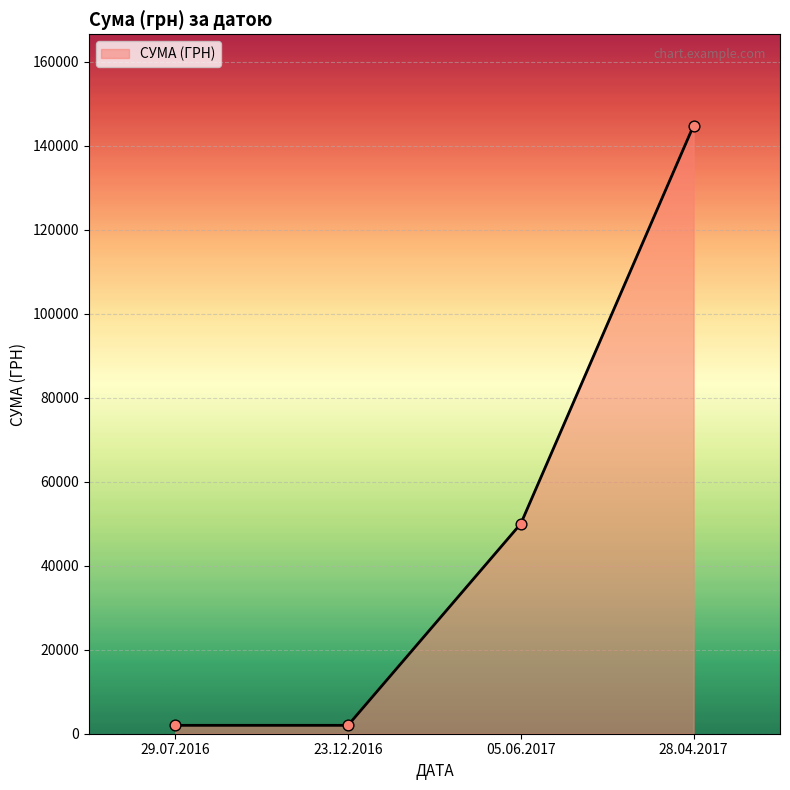

Between 28.04.2017 and 05.06.2017, which is larger?

28.04.2017